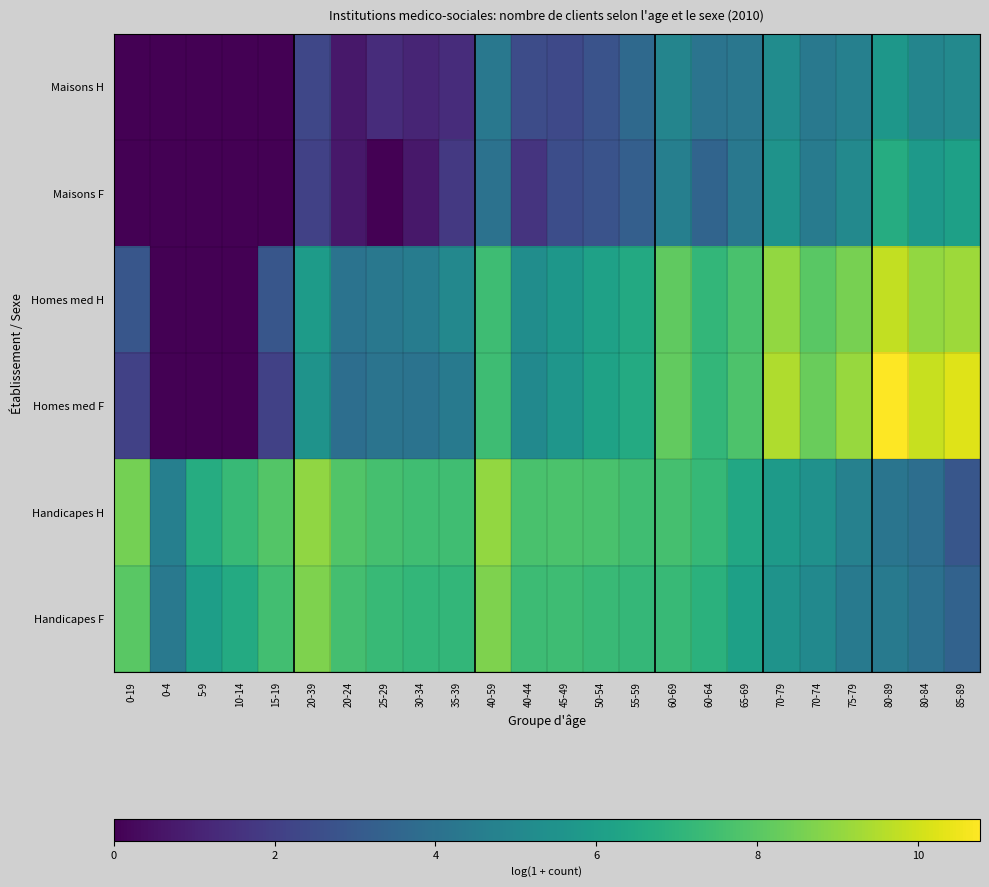

What is the greatest value displayed?

10.8